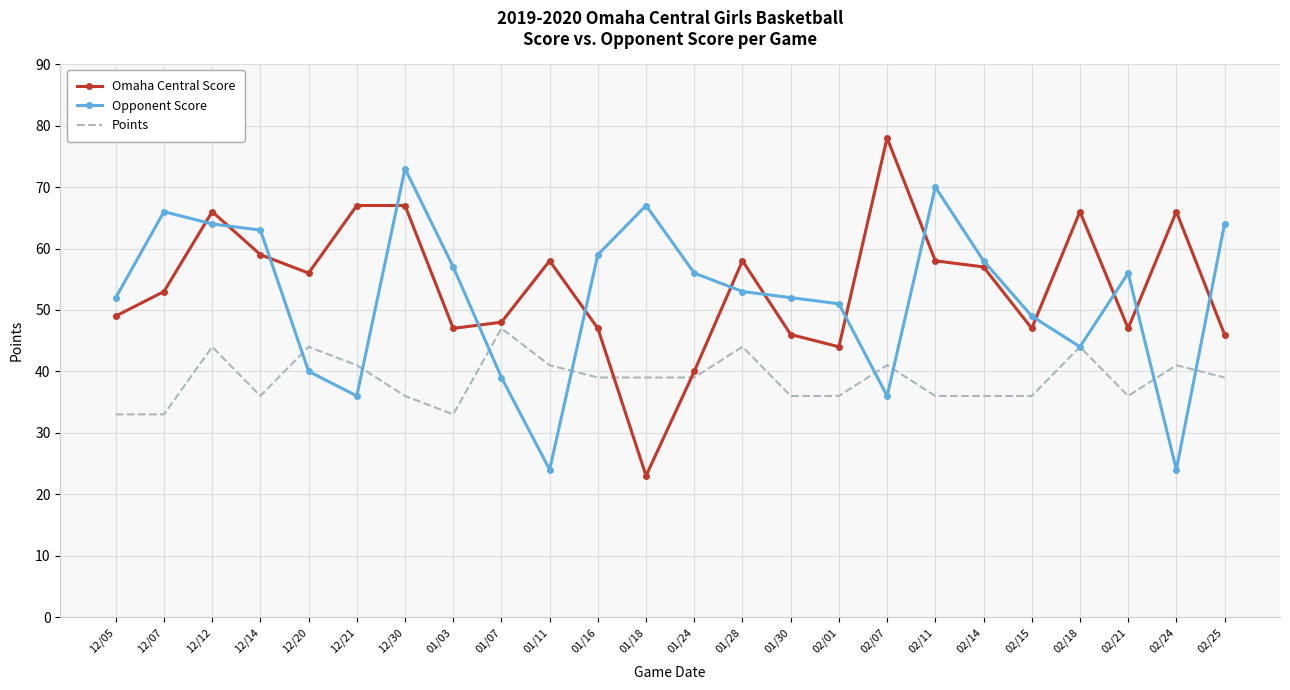

What is the difference between the maximum and minimum values in the Omaha Central Score series?

55